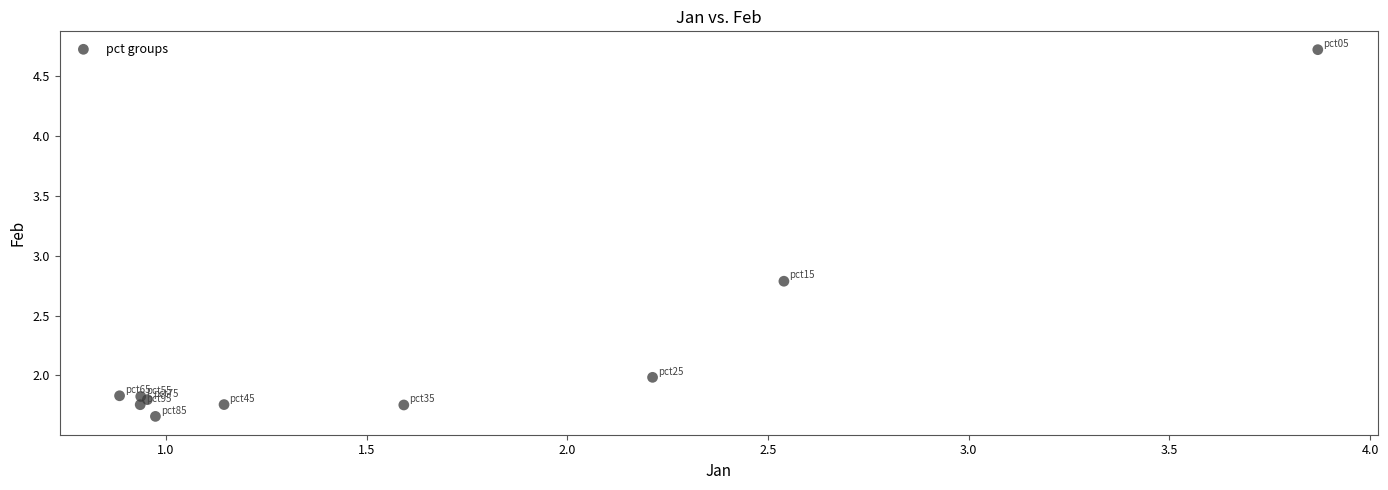

What Y value in the scatter plot is closest to 3?

2.8